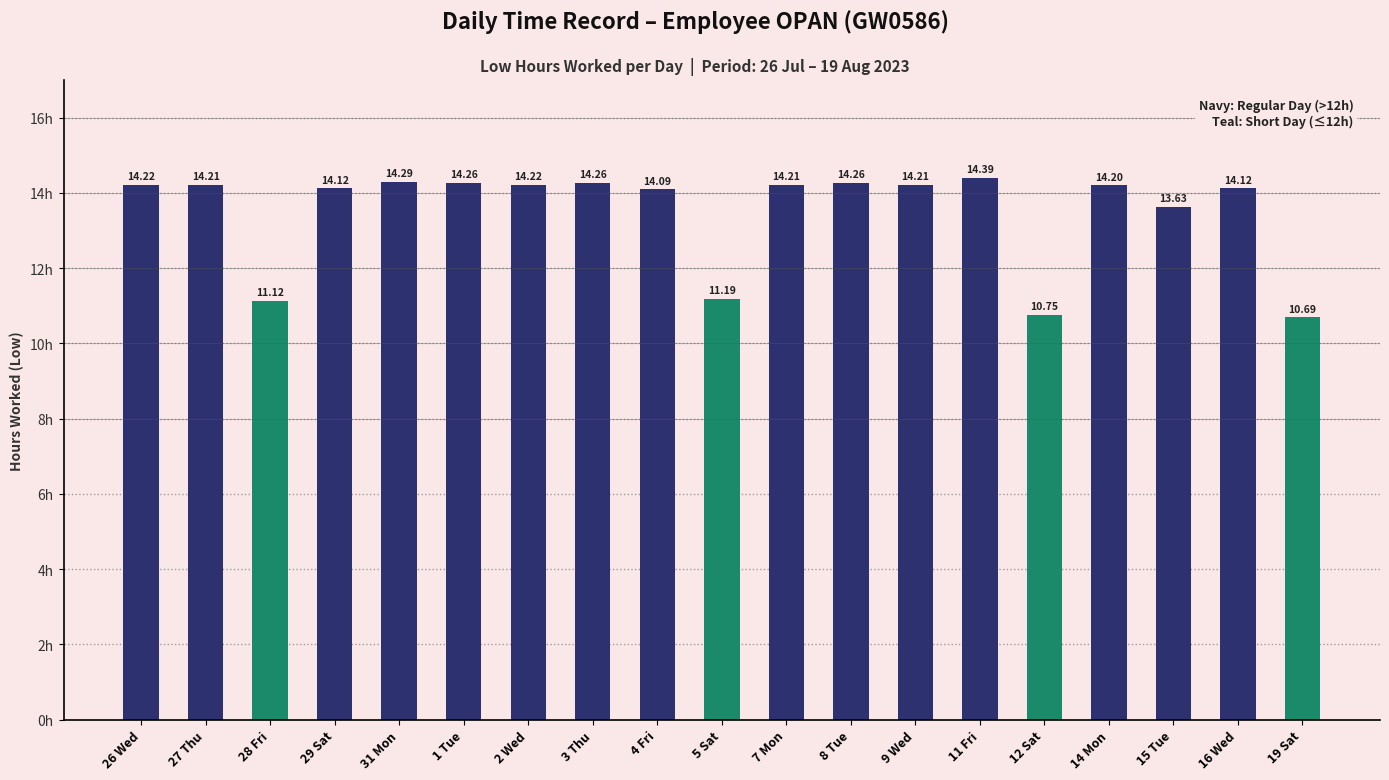

What value does the data have at 9 Wed?

14.2